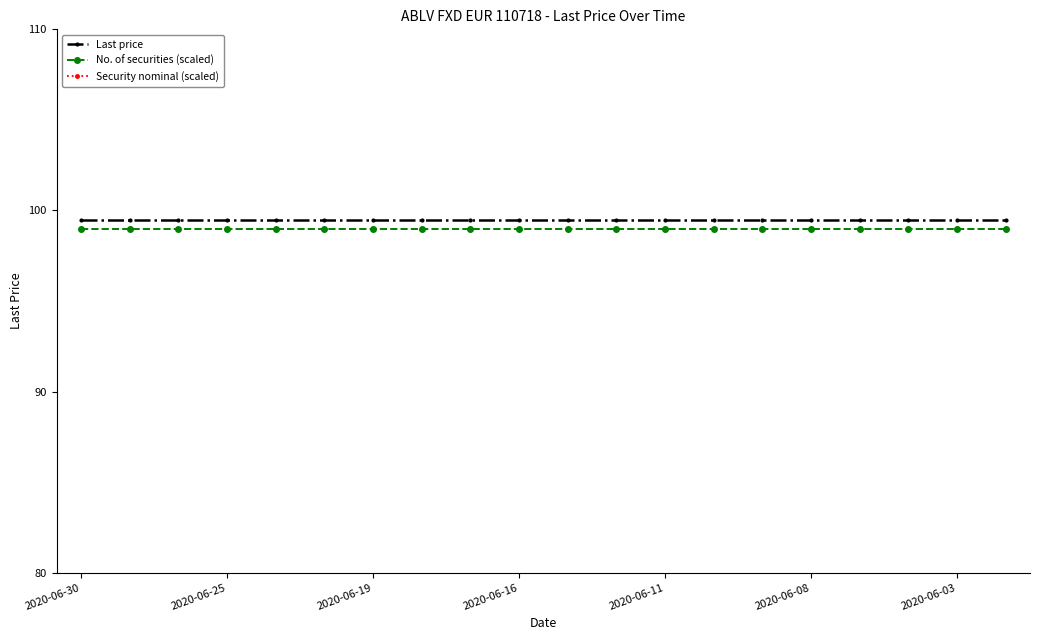

At which category is the sum across all series the highest?

2020-06-30